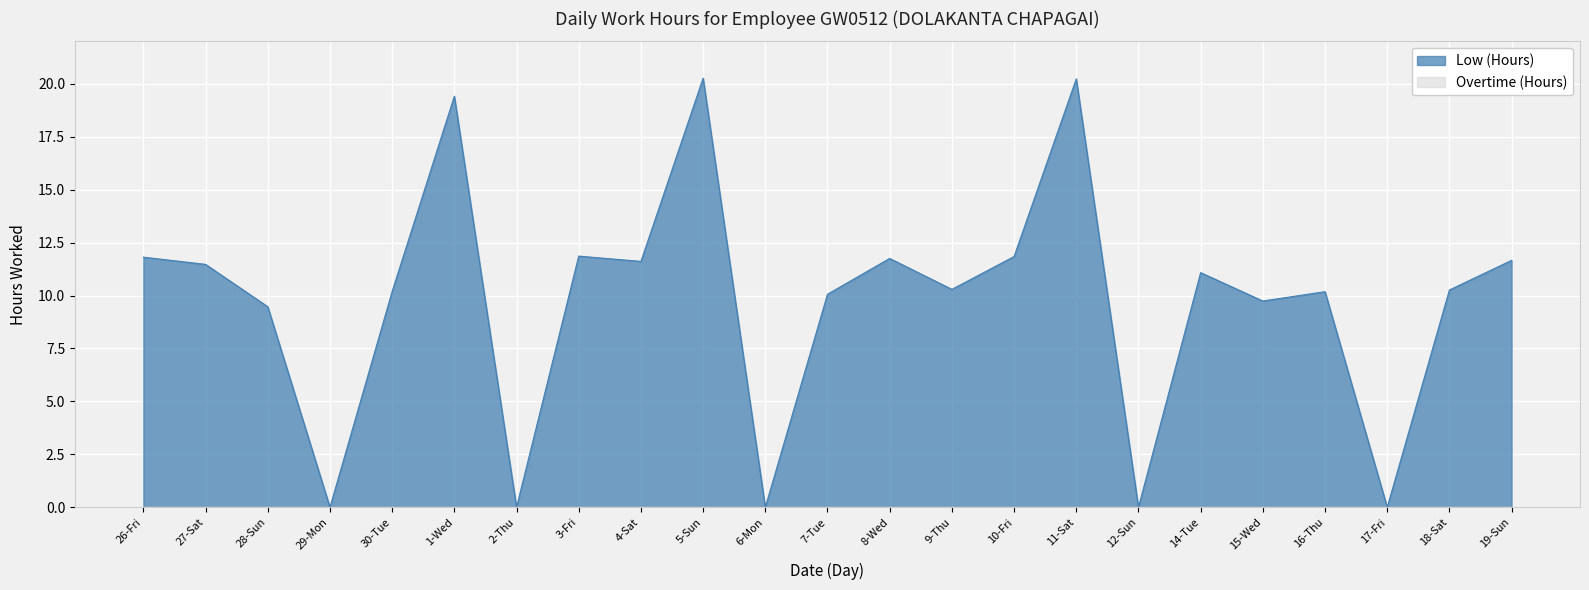

At which label does the data first exceed 10?

26-Fri